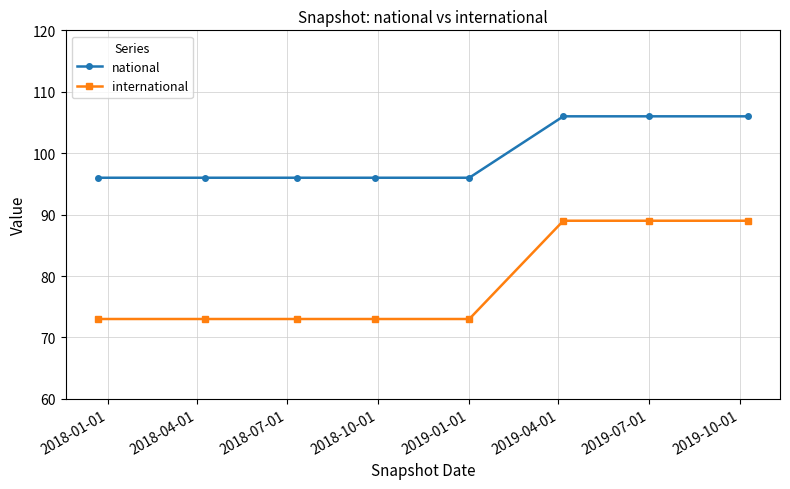

How many lines are shown in the chart?

2